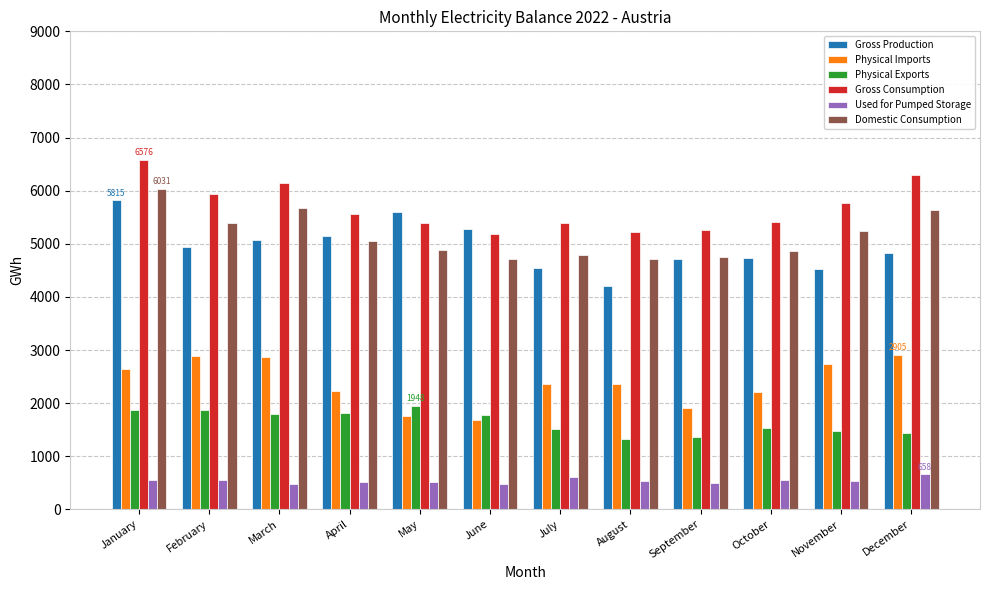

Which label corresponds to the largest value in the chart?

January